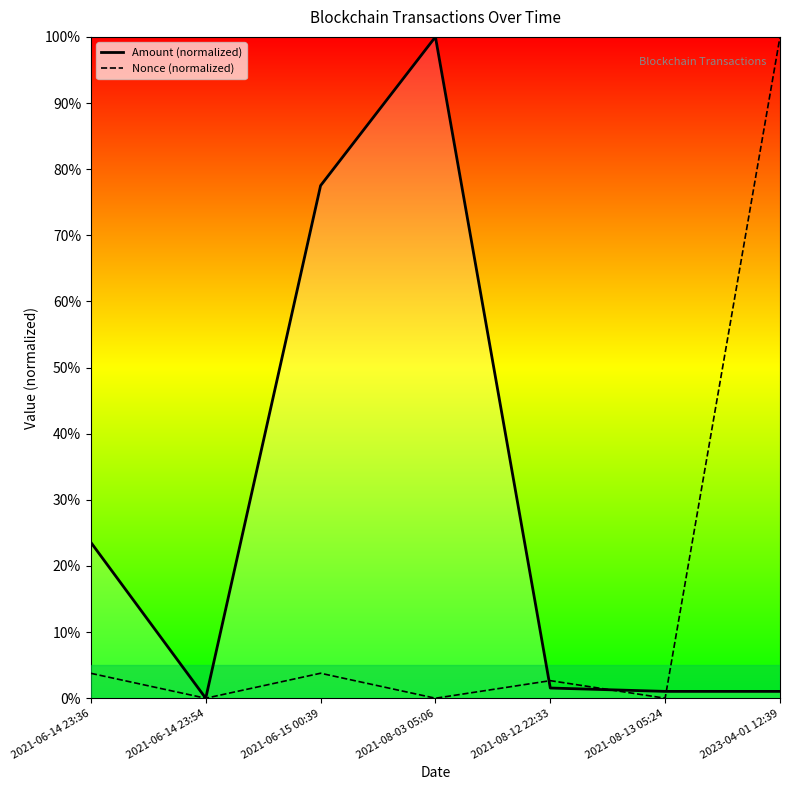

What is the difference between the highest and lowest values at 2021-08-03 05:06?

1.0